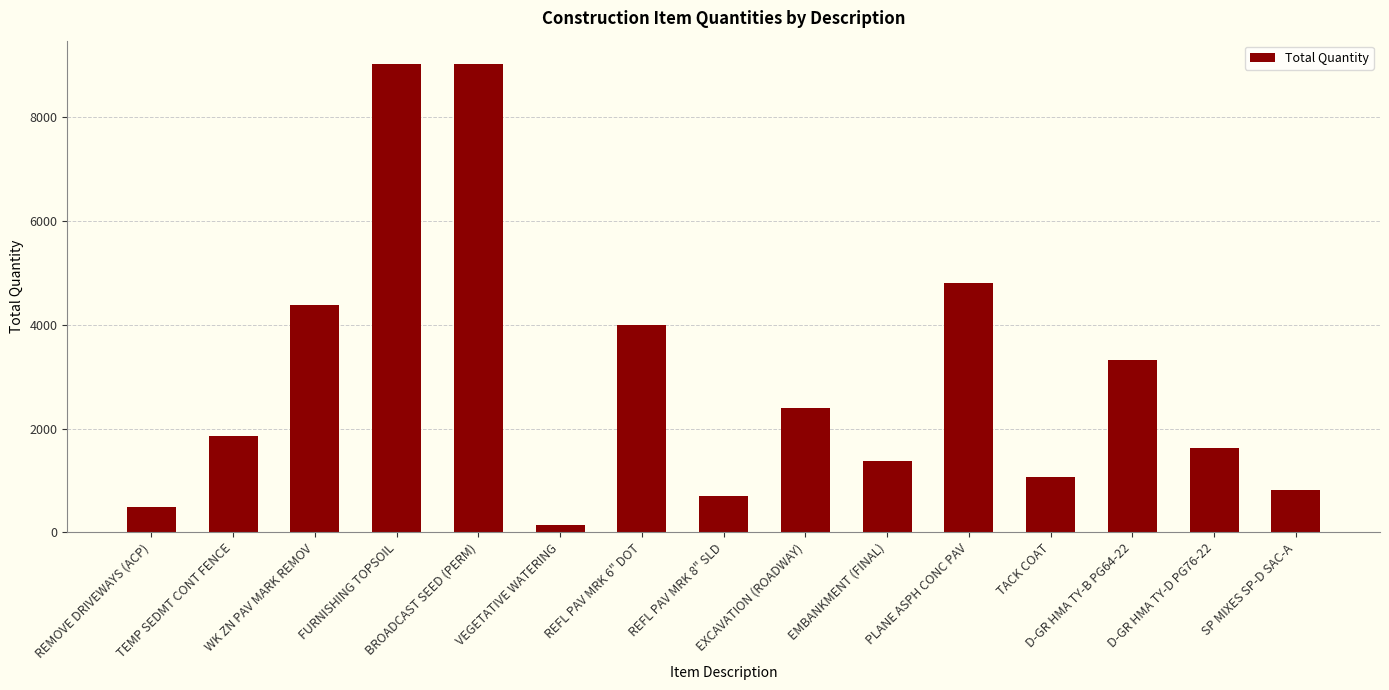

What is the maximum value shown in the chart?

9025.0